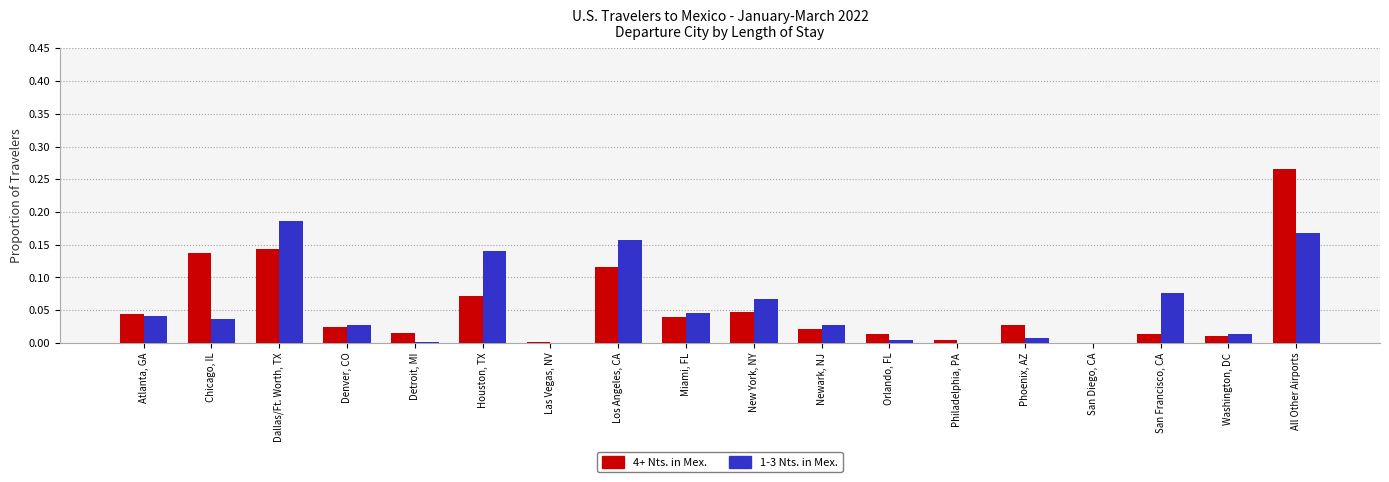

At which category is the sum across all series the highest?

All Other Airports